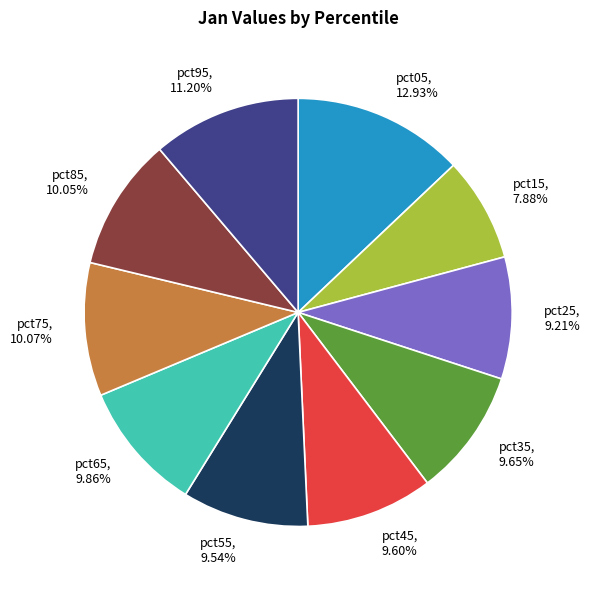

True or false: pct45 accounts for 23% of the total.

False